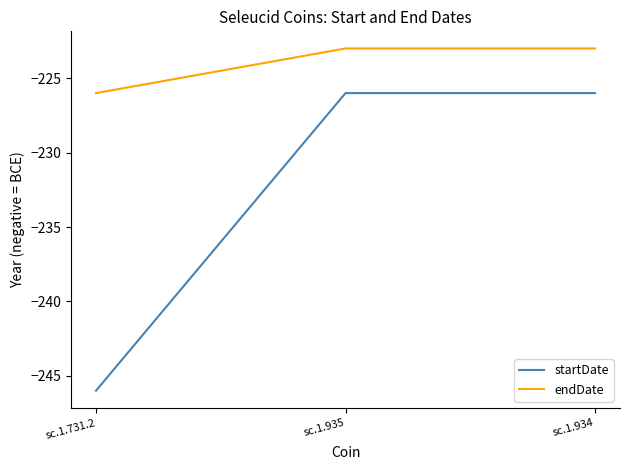

Reading left to right, list all the values displayed in this chart.

startDate: -246	-226	-226
endDate: -226	-223	-223